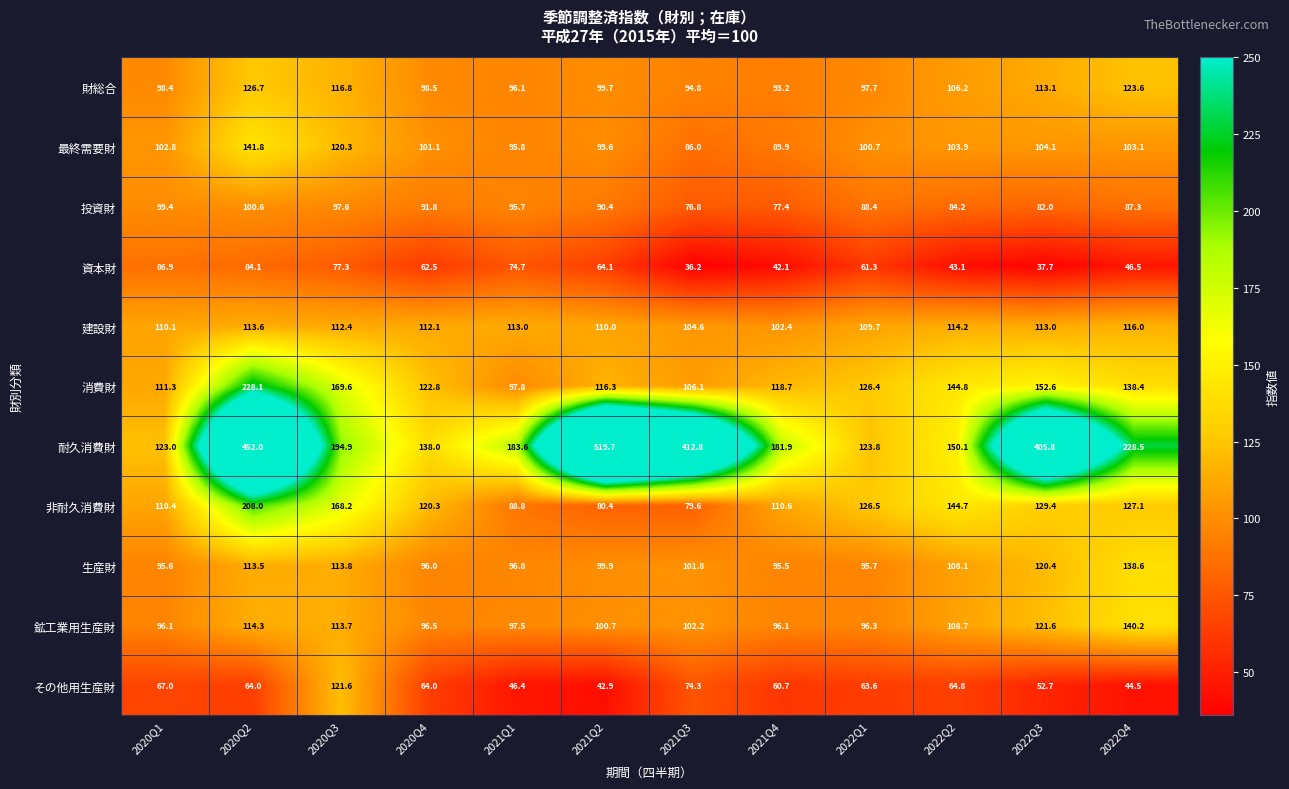

At 2021Q4, list the series in order from smallest to largest.

資本財, その他用生産財, 投資財, 最終需要財, 財総合, 生産財, 鉱工業用生産財, 建設財, 非耐久消費財, 消費財, 耐久消費財